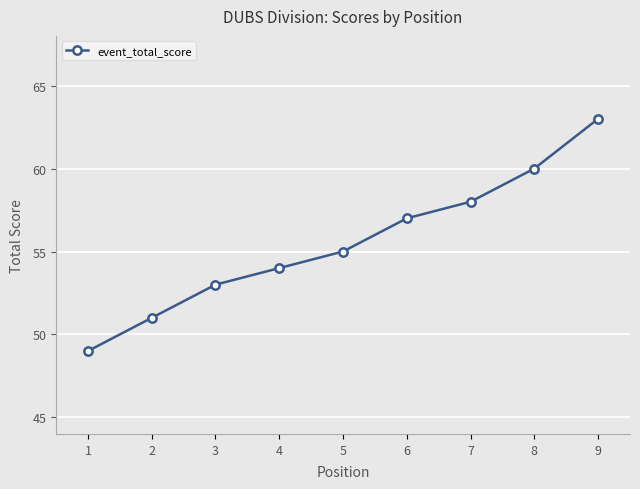

What is the value of the 4th point from the left?

54